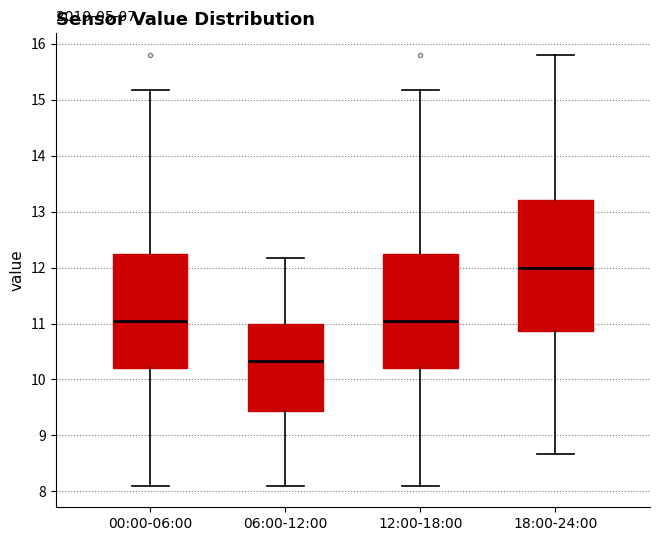

Which box is the tallest, from its lower edge to its upper edge?

18:00-24:00